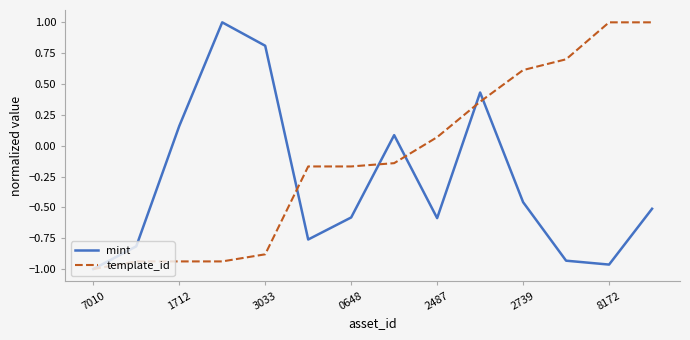

Which series has the largest total across all categories?

template_id